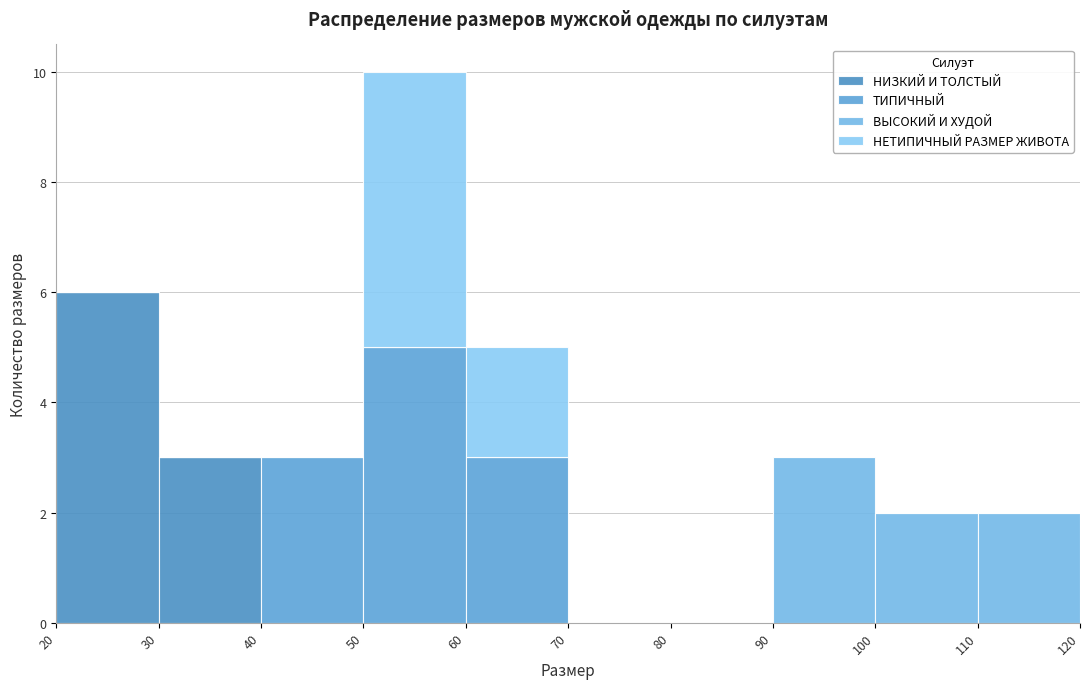

What is the total height of the stacked bar covering 40 to 50 on the x-axis? The values are not printed on the chart, so give them approximately, as read against the axis.

3